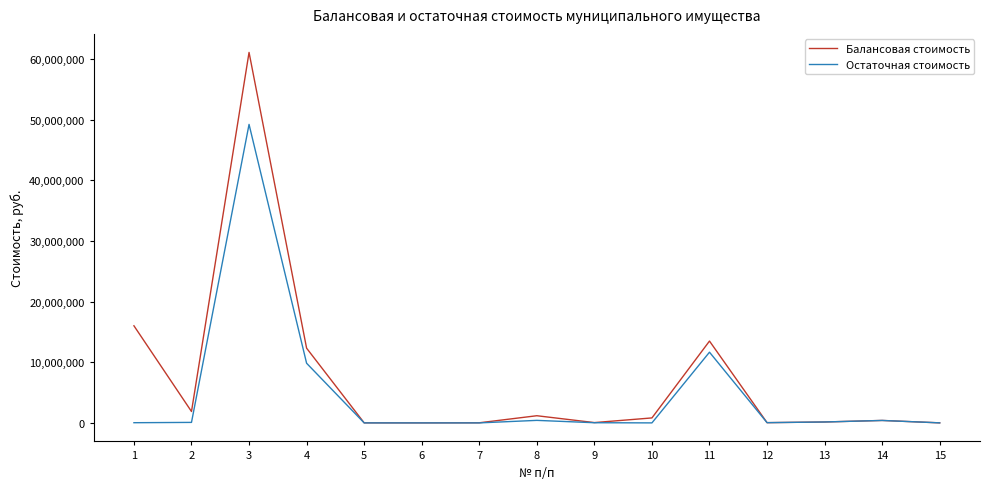

List the series in order of their peak value, lowest first.

Остаточная стоимость, Балансовая стоимость